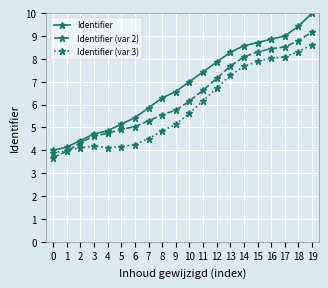

The Identifier series shows 5.4 at 6. True or false?

True